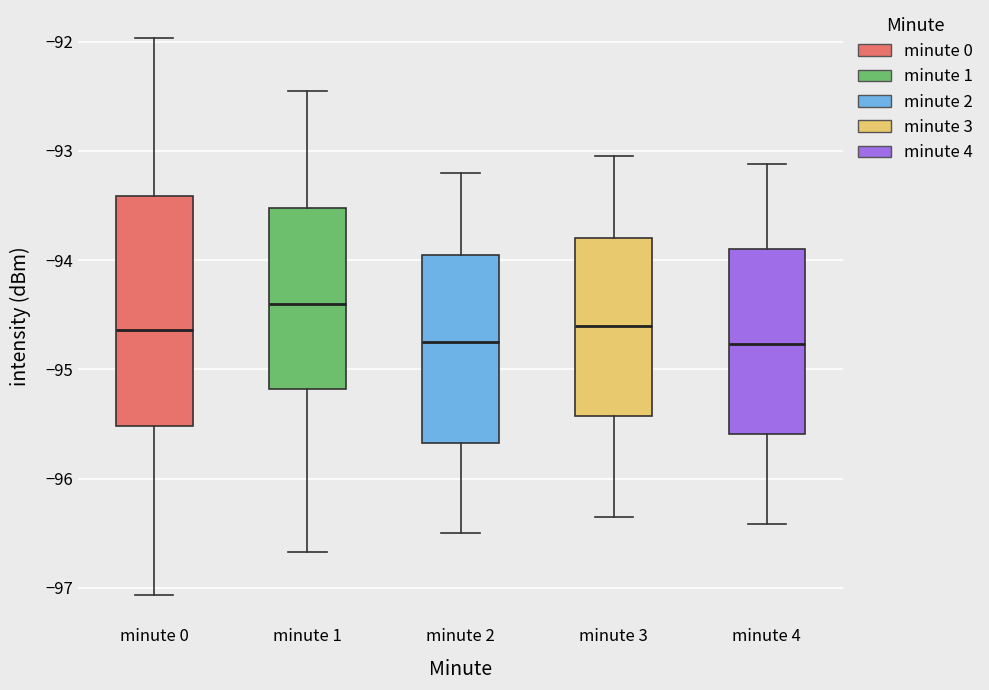

Which box has the highest median line?

minute 1